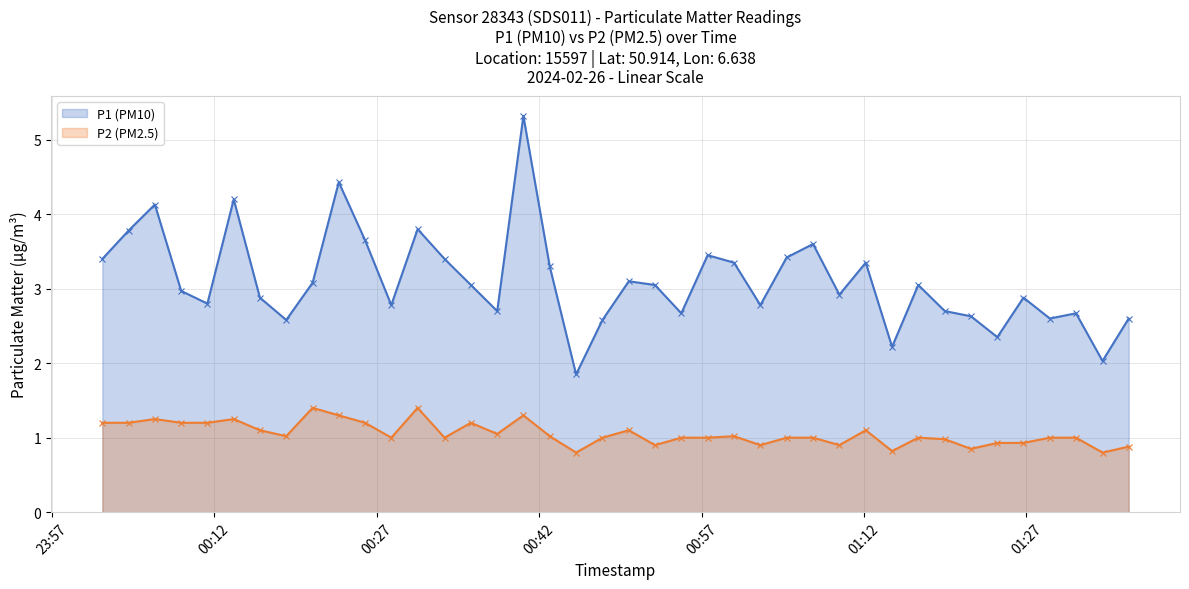

Does the chart have visible grid lines?

Yes